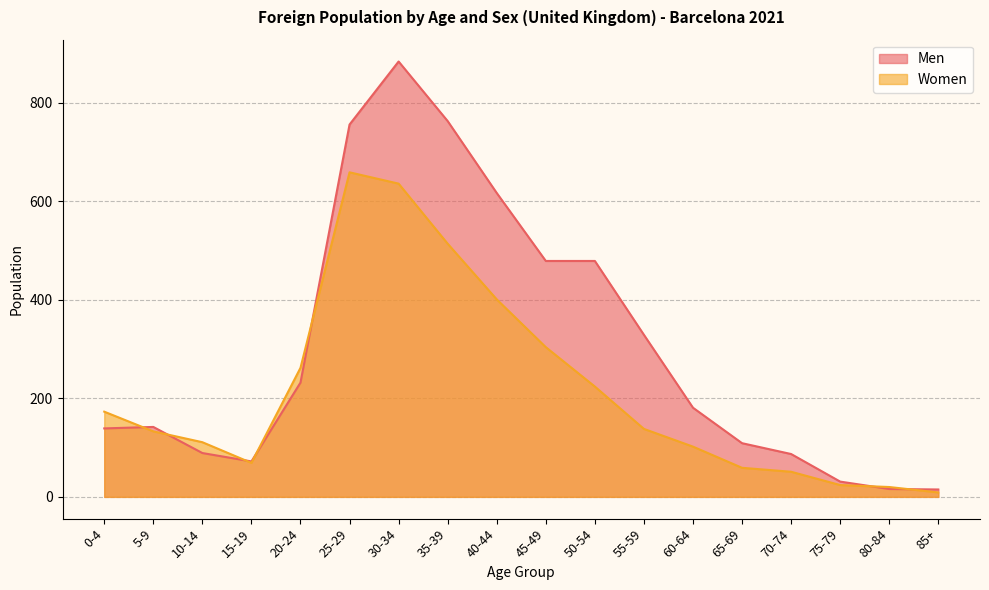

What is the label of the 4th point from the right?

70-74